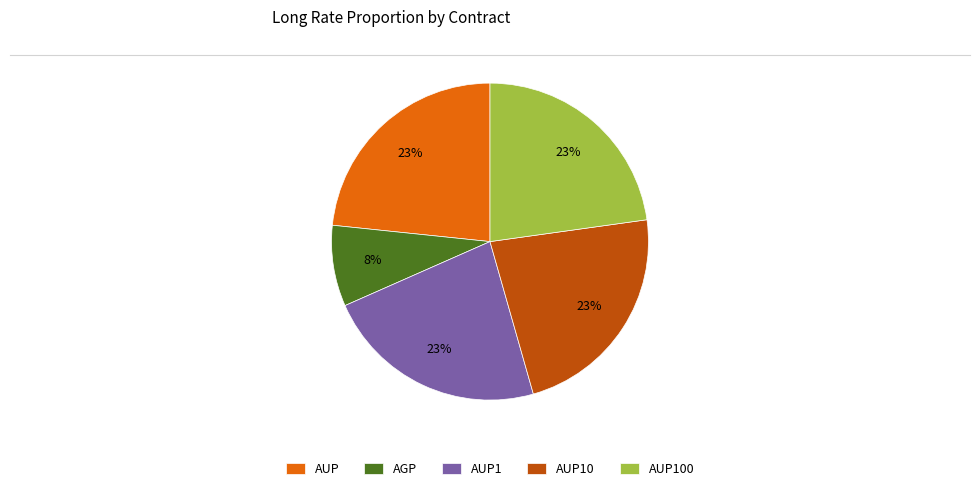

Is there a majority slice in this chart?

No